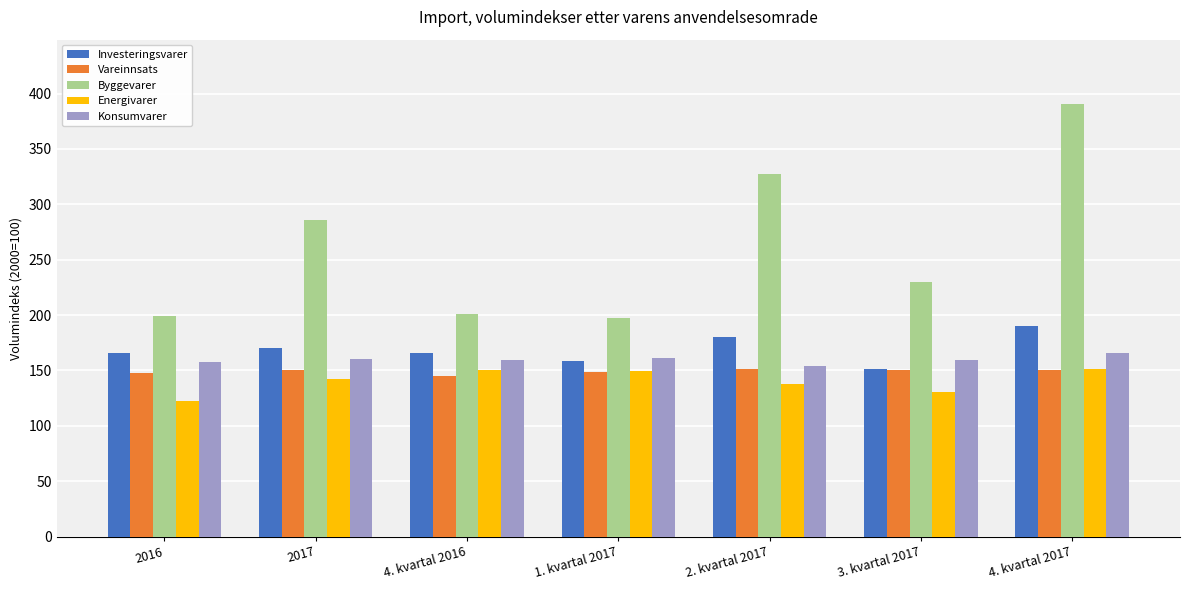

What is the difference between the Vareinnsats values at 4. kvartal 2016 and 2016?

2.7